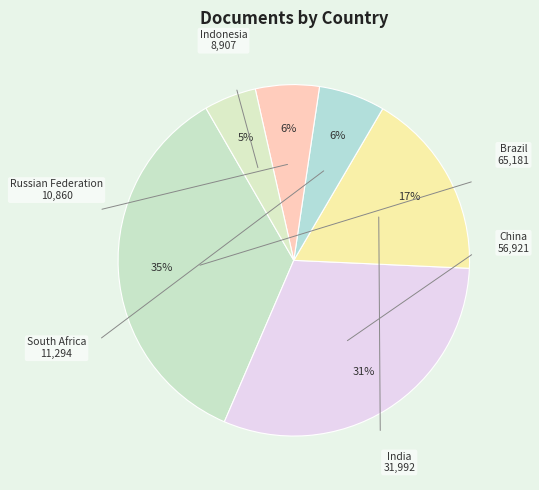

How many slices are in this pie chart?

6